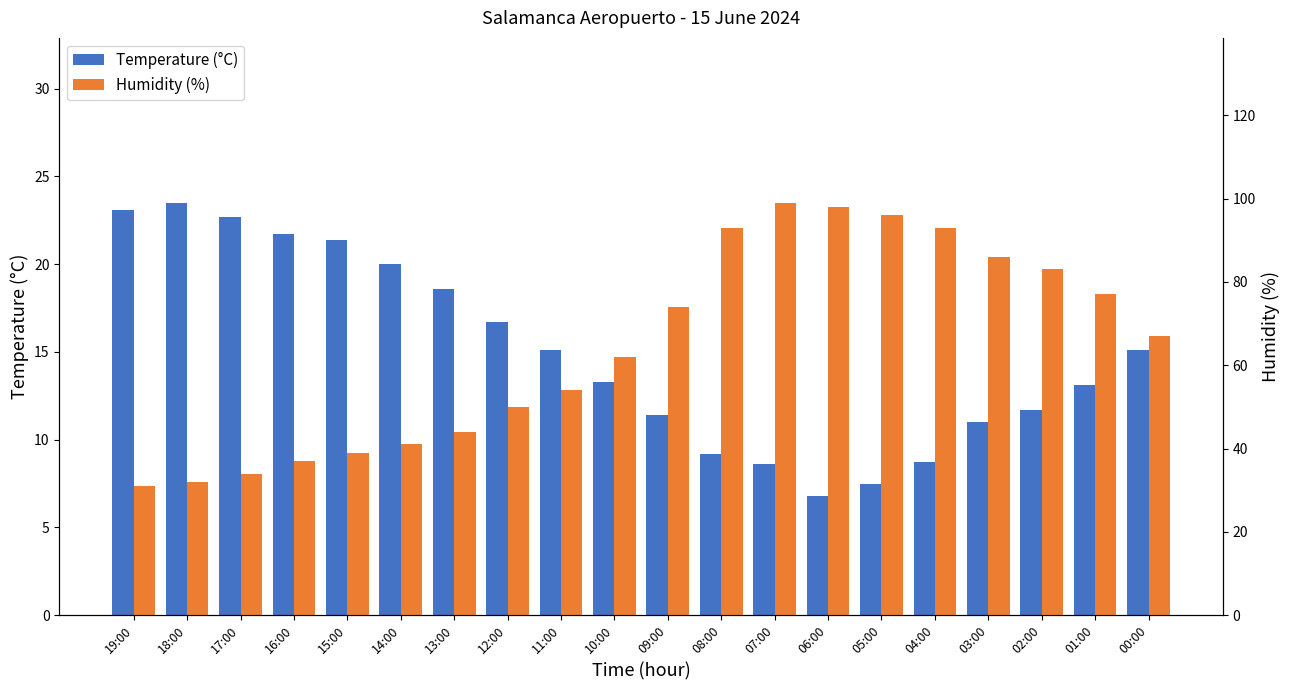

What is the label of the 16th bar from the left?

04:00